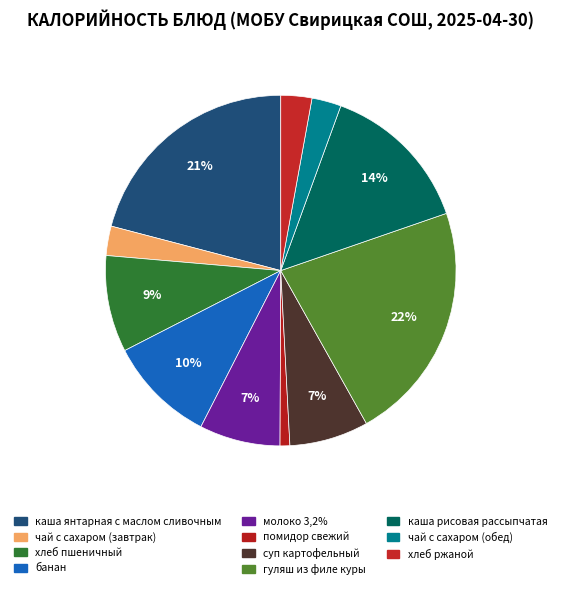

Which slice is the largest?

гуляш из филе куры